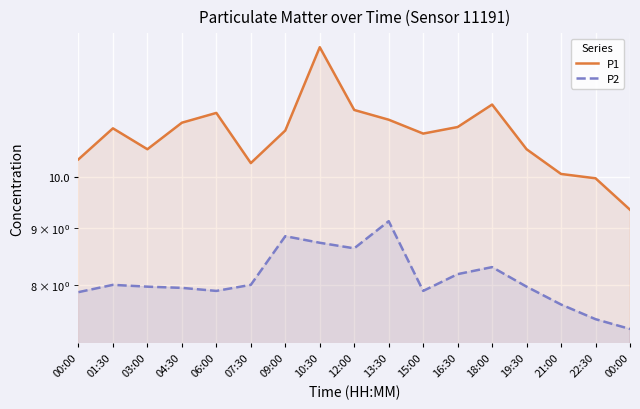

In P2, how many points are higher than both neighbors (excluding endpoints)?

4